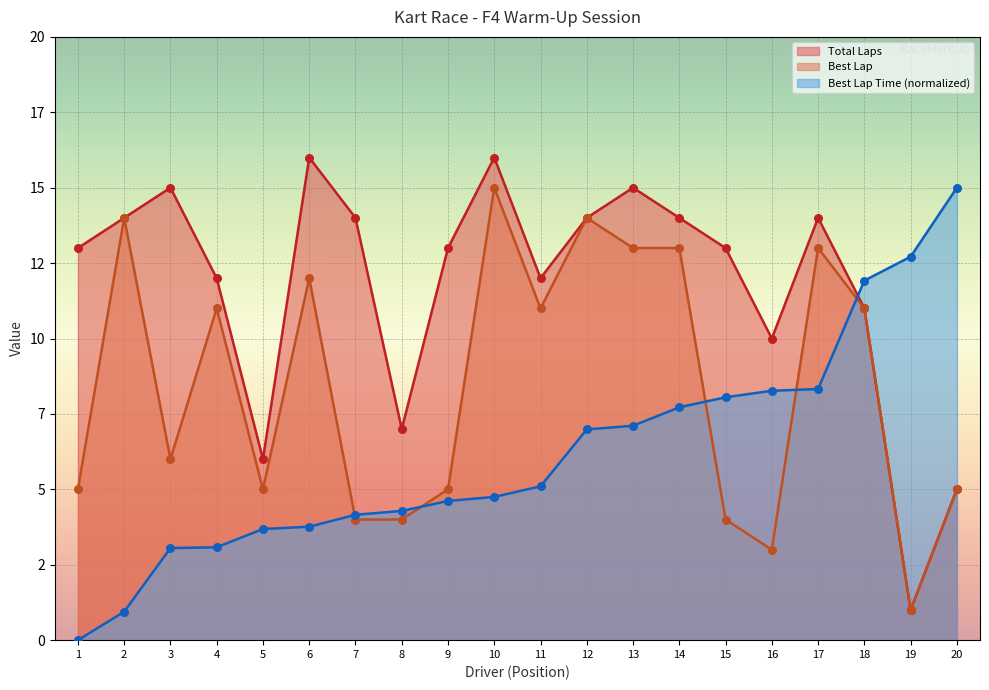

Which series has the widest spread of Y values?

Total Laps